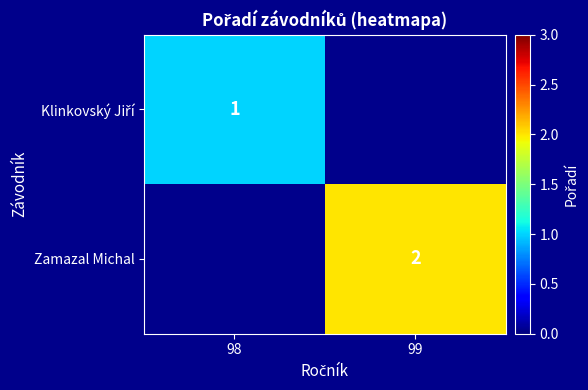

What is the minimum value shown in the chart?

1.0